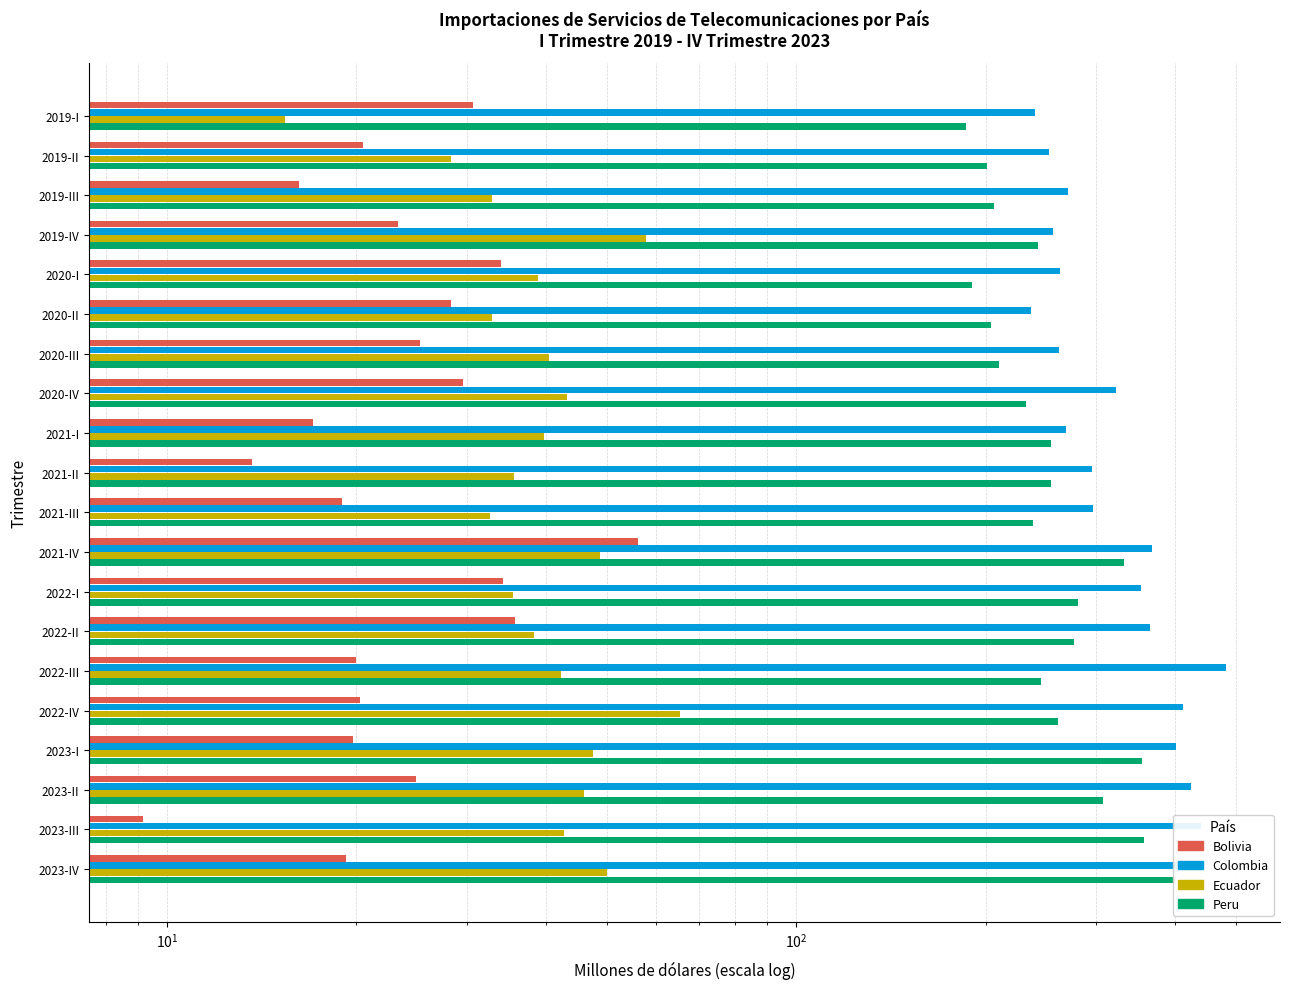

What is the maximum value for Peru?

399.6